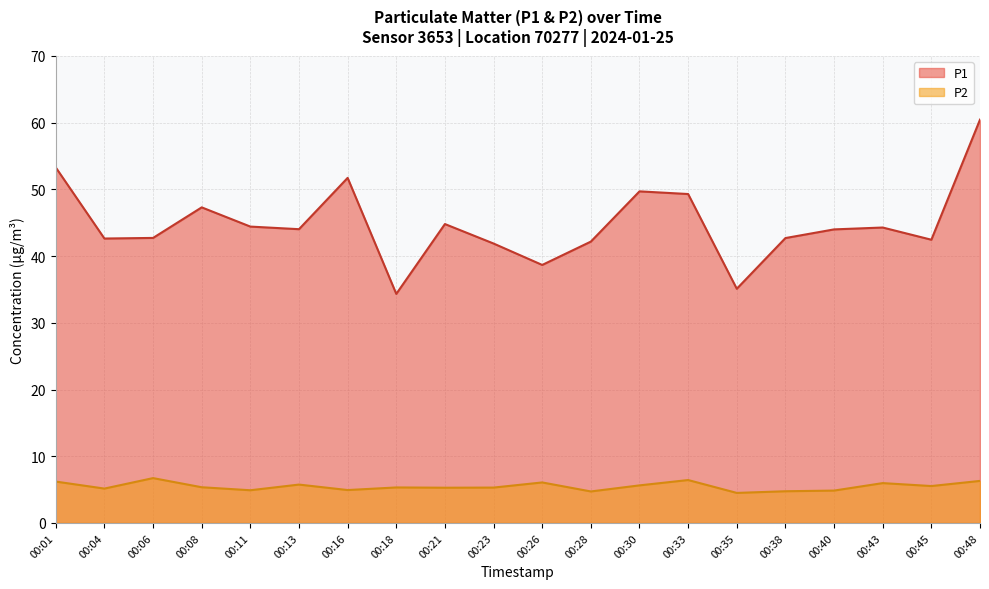

Which series has the largest range (max minus min)?

P1